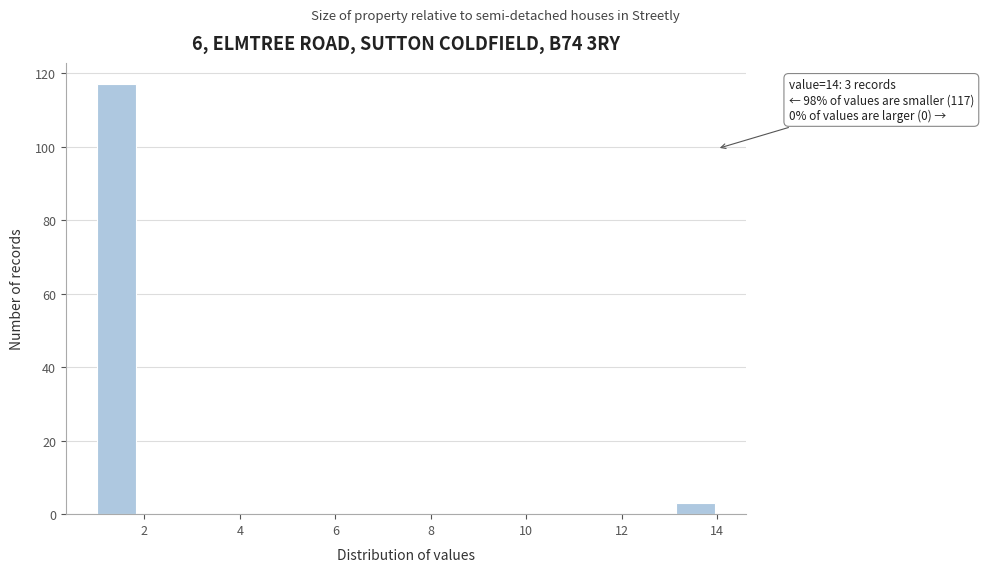

Which range on the x-axis has the tallest bar?

1.0 to 1.8